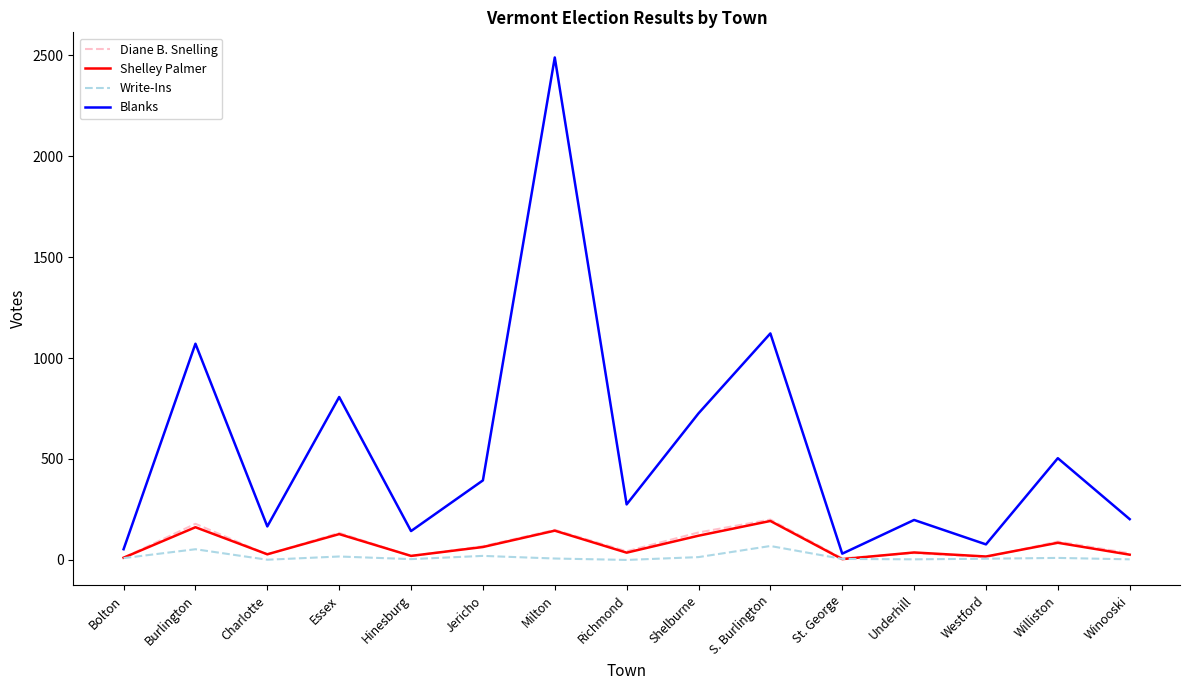

The value of Diane B. Snelling at Burlington is 179. True or false?

True